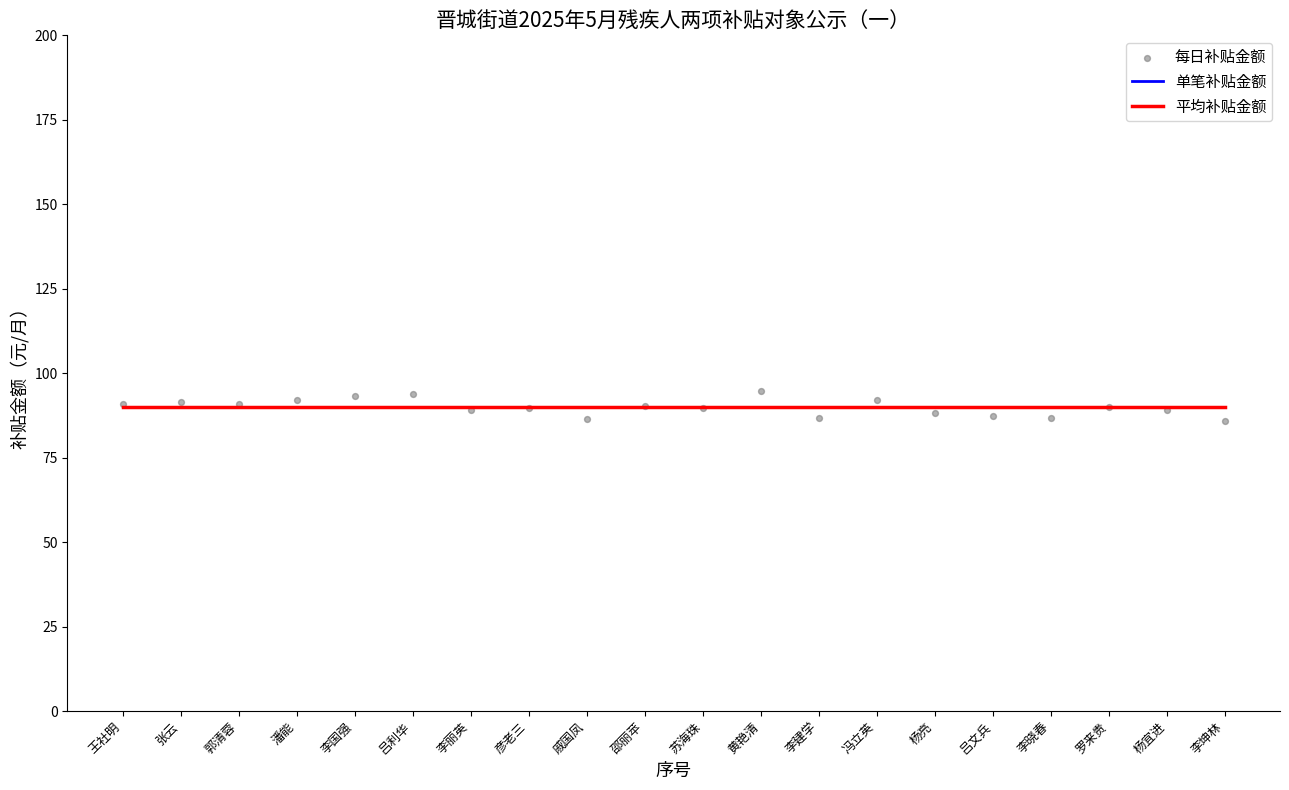

Which series has the widest spread of Y values?

每日补贴金额